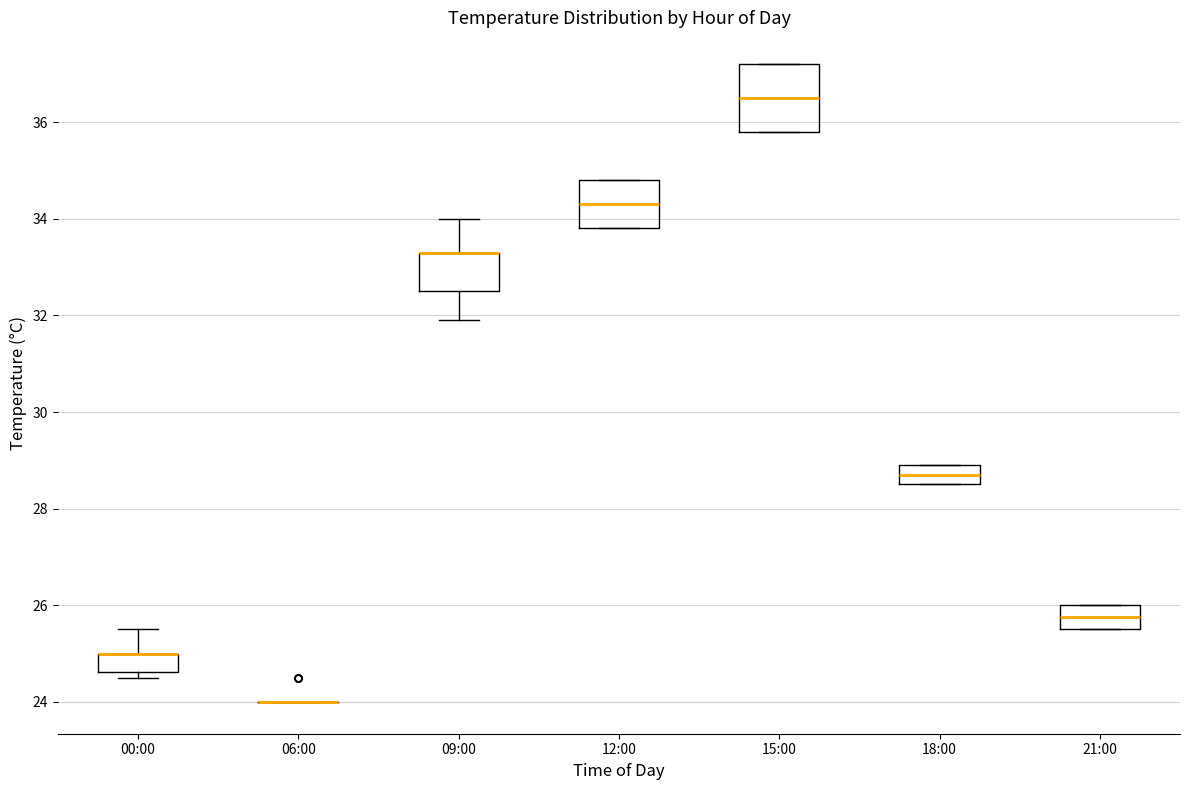

Reading left to right, transcribe this box plot: for each box, give where its median line is, the range the box spans, and where its two whiskers end, as read against the y-axis. The values are not printed on the chart, so give them approximately, as read against the axis.

00:00: median 25.0 (drawn on the box's upper edge), box 24.6 to 25.0, whiskers 24.6 (just below the box's lower edge) to 25.6
06:00: box collapsed to a line at 24.0, whiskers 24.0 to 24.0
09:00: median 33.4 (drawn on the box's upper edge), box 32.6 to 33.4, whiskers 32.0 to 34.0
12:00: median 34.4, box 33.8 to 34.8, whiskers 33.8 to 34.8
15:00: median 36.6, box 35.8 to 37.2, whiskers 35.8 to 37.2
18:00: median 28.8, box 28.6 to 29.0, whiskers 28.6 to 29.0
21:00: median 25.8, box 25.6 to 26.0, whiskers 25.6 to 26.0